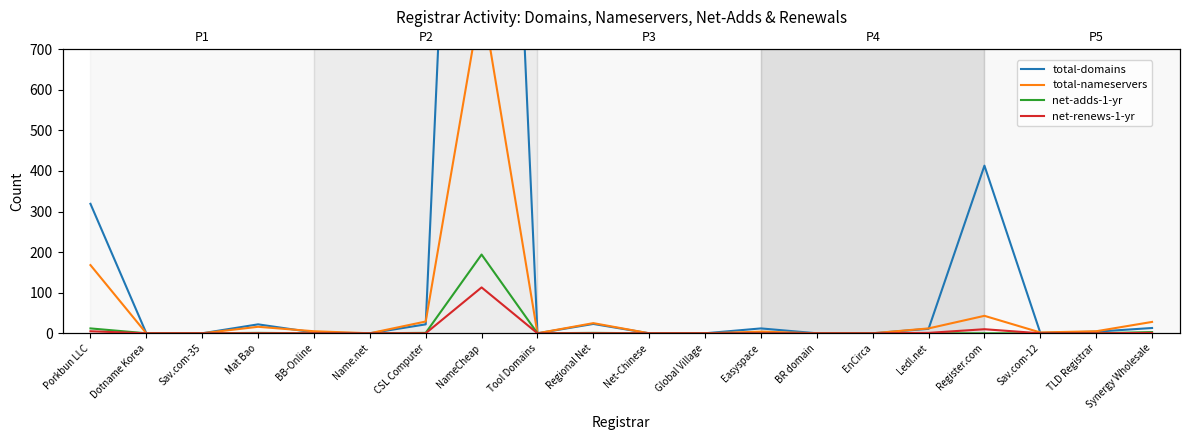

What position from the left is Global Village?

12